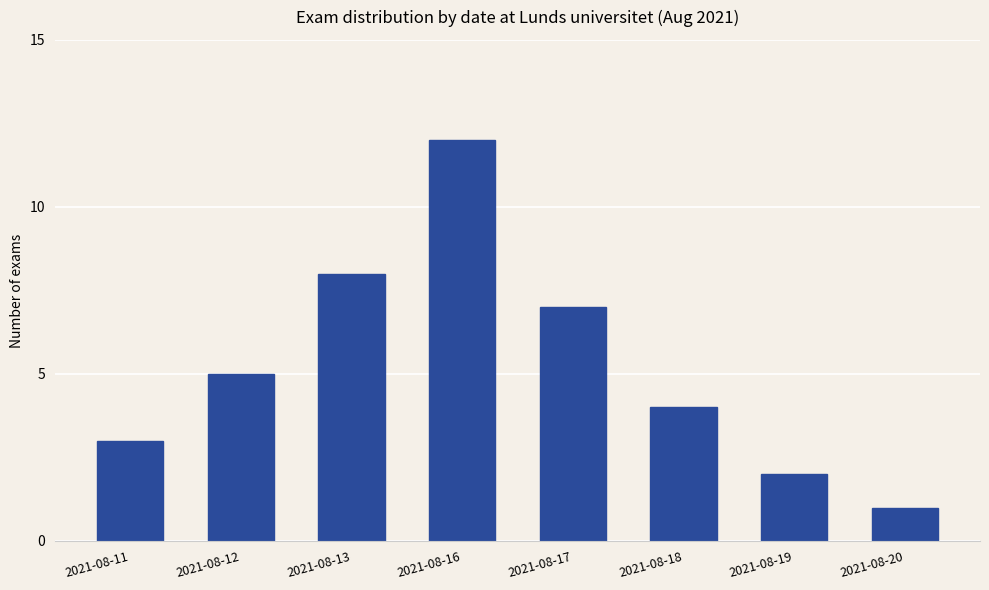

What is the value of the 8th bar from the left?

1